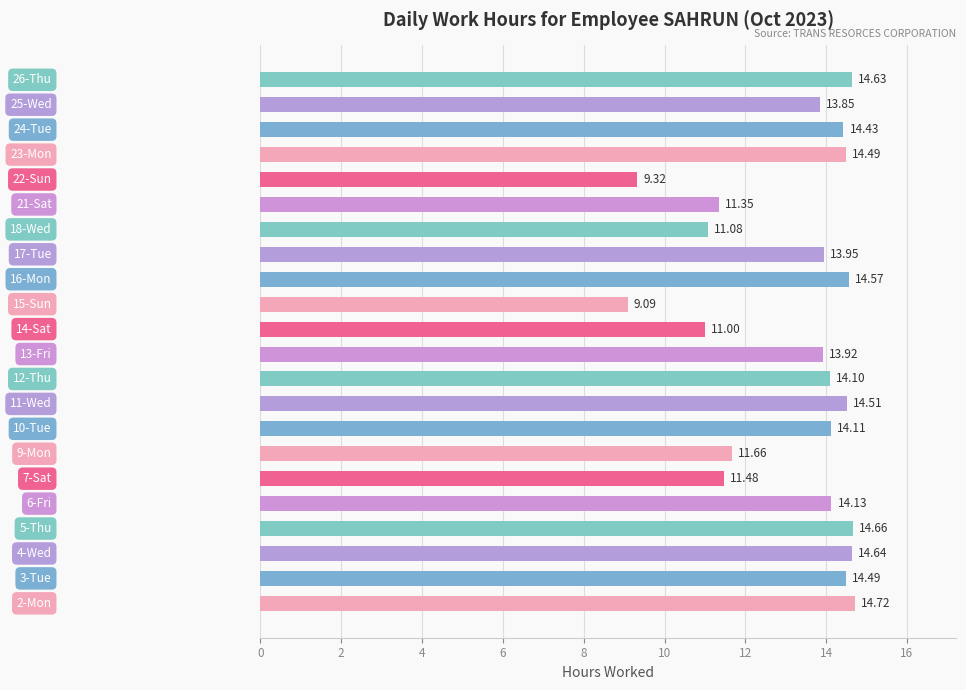

What is the difference between the maximum and minimum values?

5.6